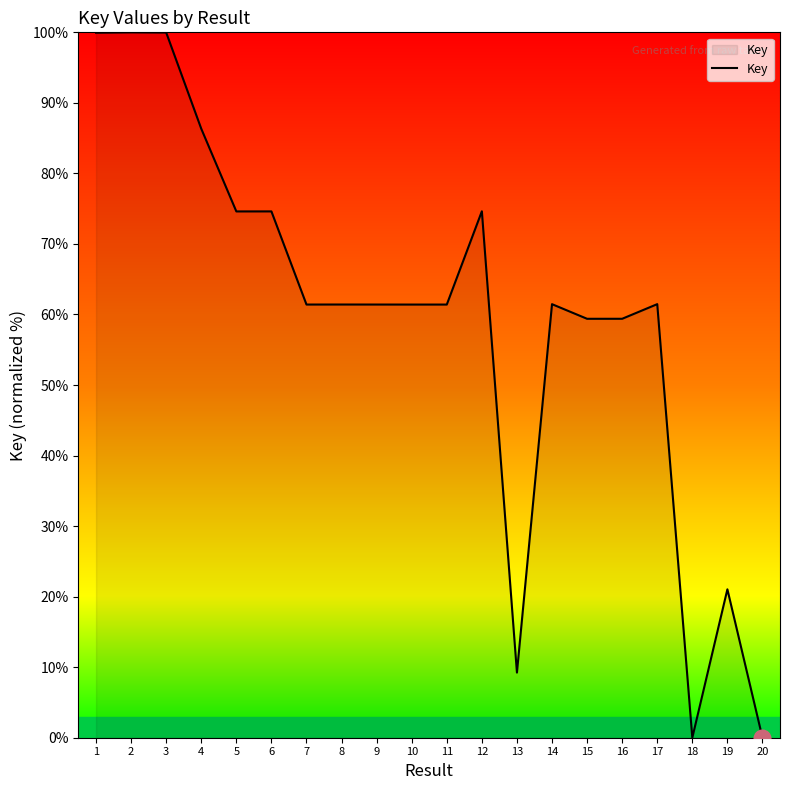

What is the greatest value displayed?

100.0